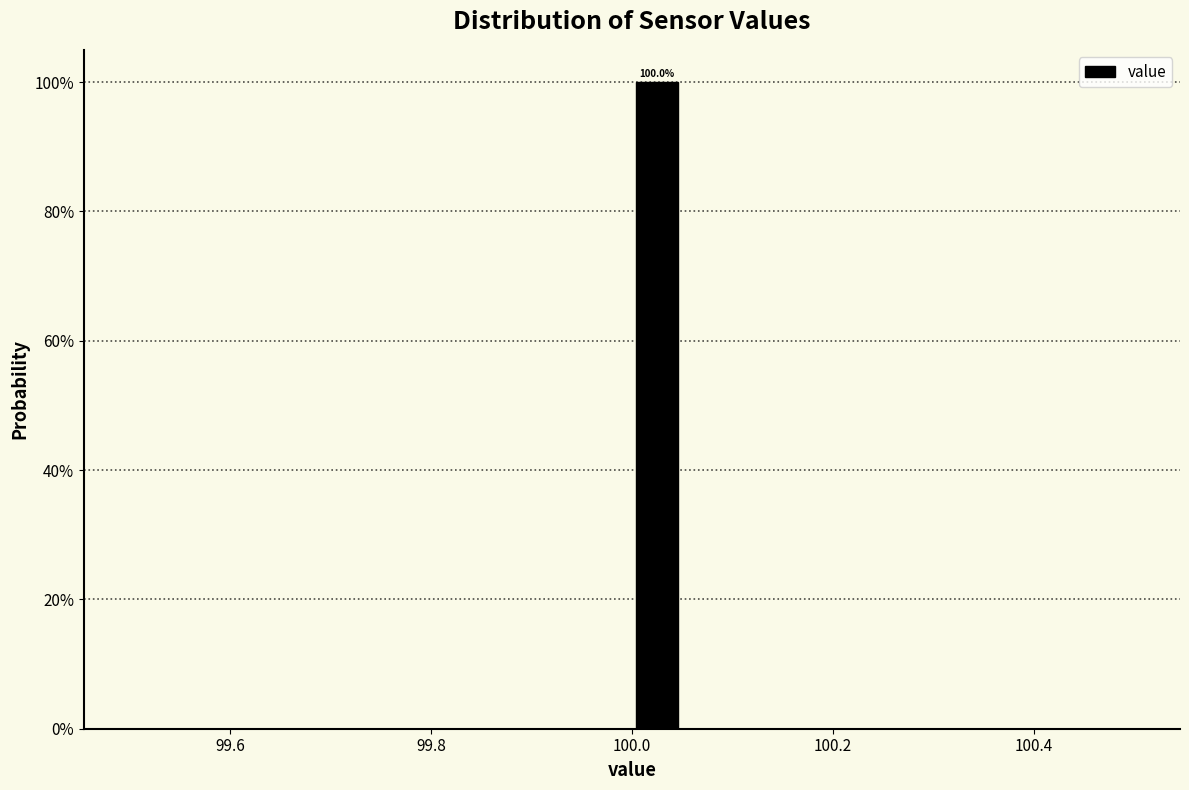

Read against the x-axis, roughly where is the centre of the tallest bar?

100.02